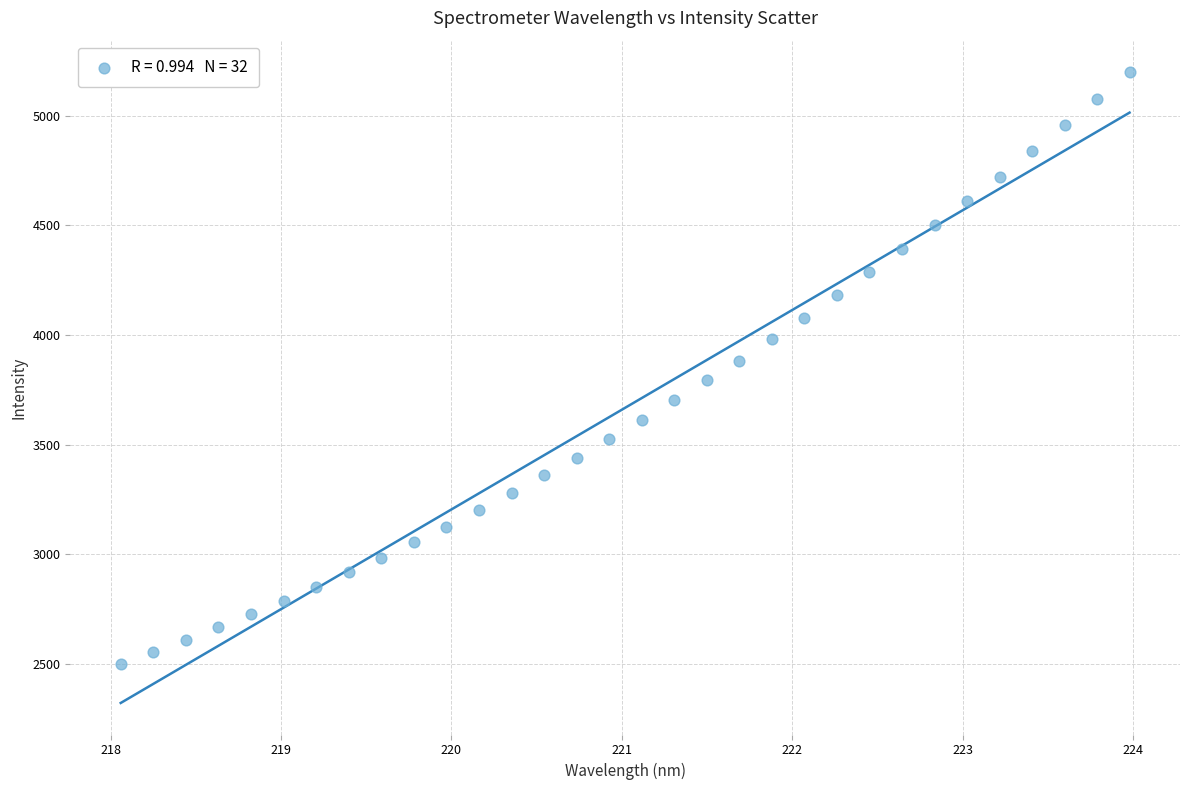

What is the range of Y values (max minus min)?

2698.6